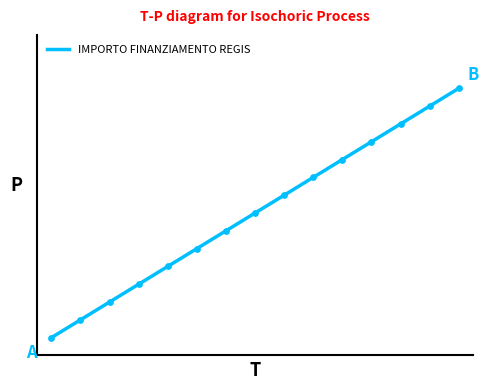

Does the chart have visible grid lines?

No